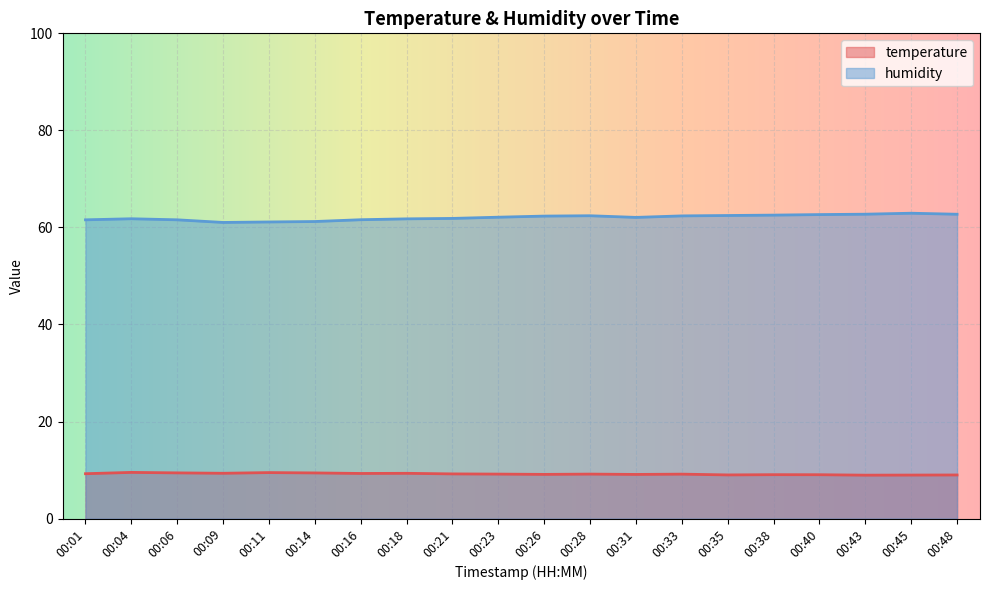

At how many categories does at least one series exceed 24?

20